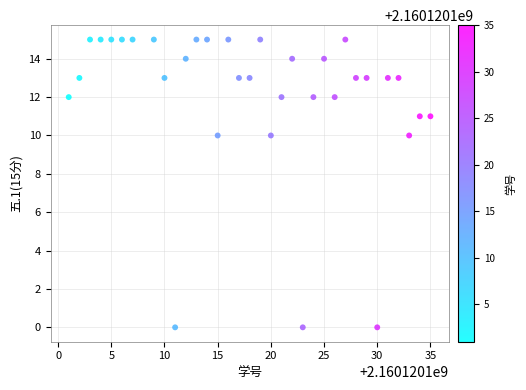

What is the range of X values (max minus min)?

34